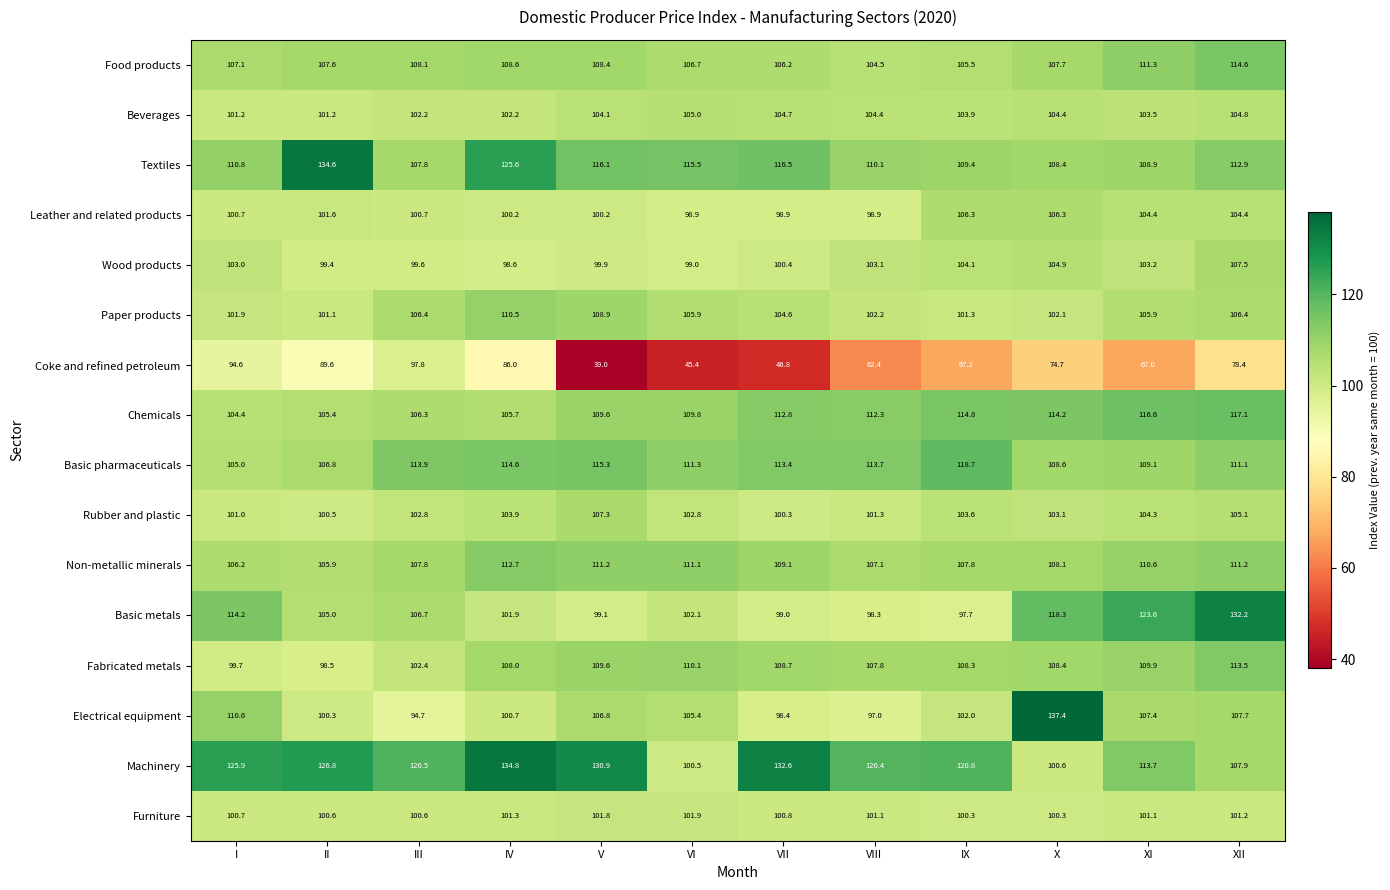

What is the average value of the Leather and related products series?

101.8